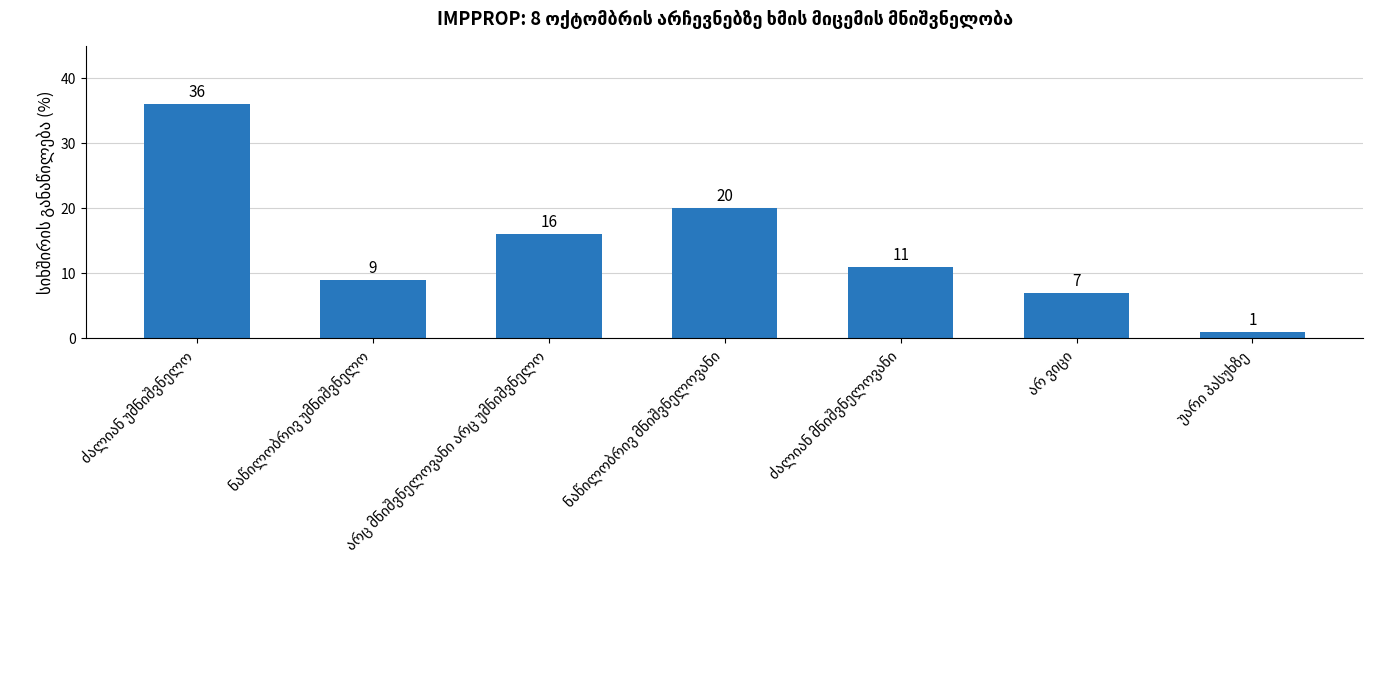

What is the difference between the maximum and minimum values?

35